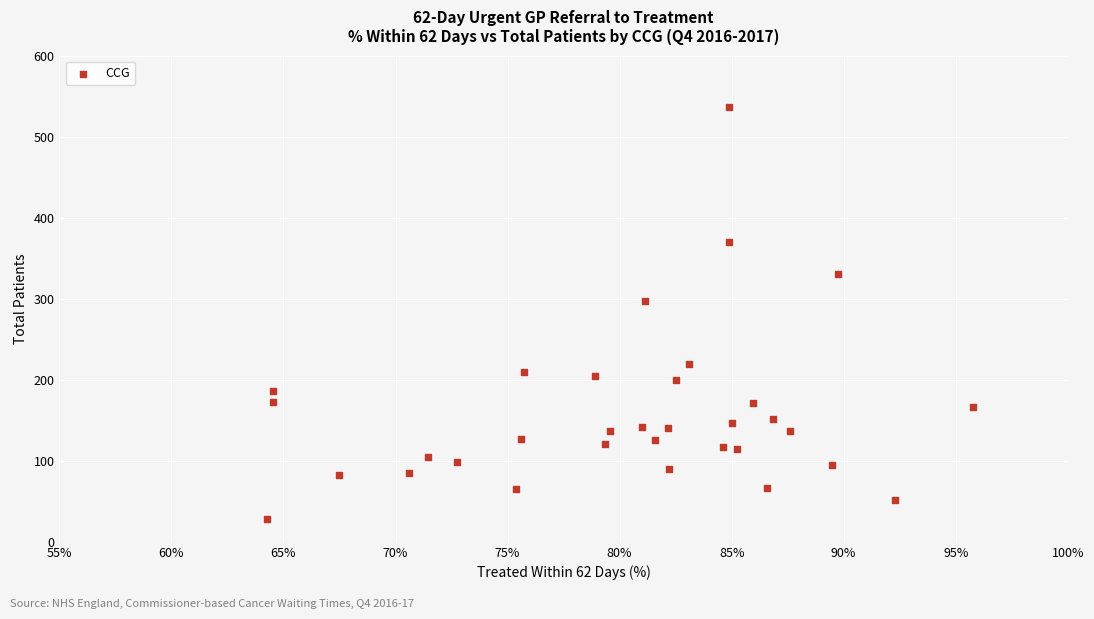

What Y value in the scatter plot is closest to 282?

297